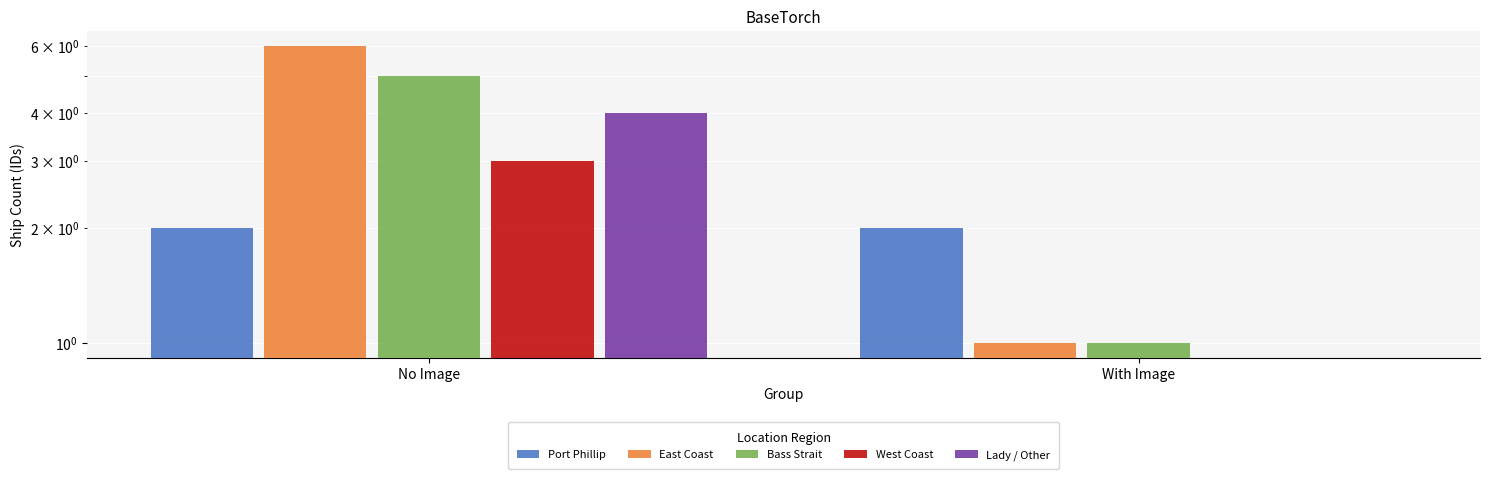

List the labels in order of East Coast value, largest first.

No Image, With Image